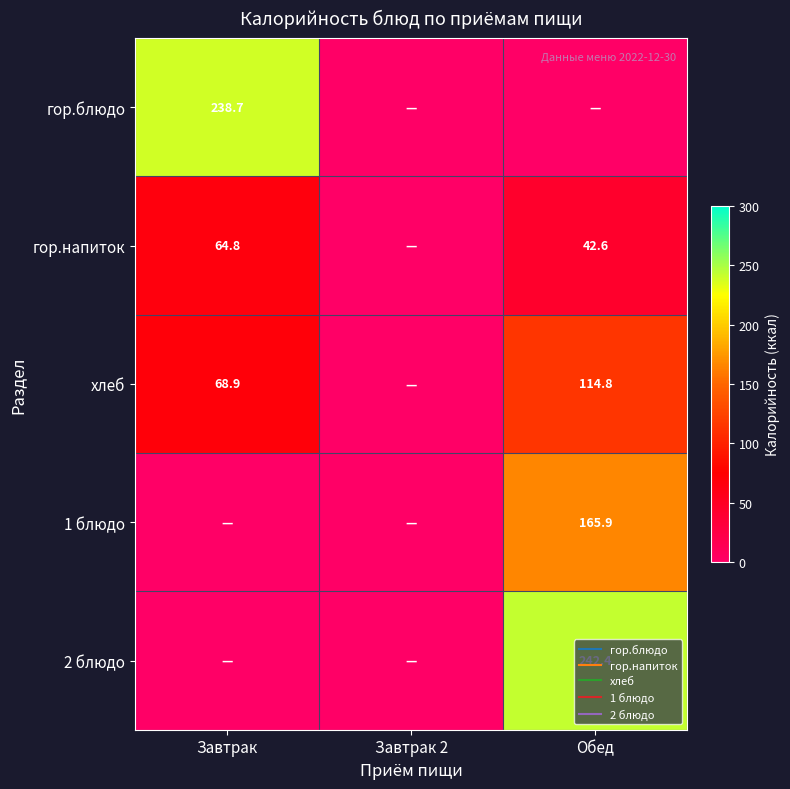

Which series changed the most between Завтрак and Завтрак 2?

гор.блюдо